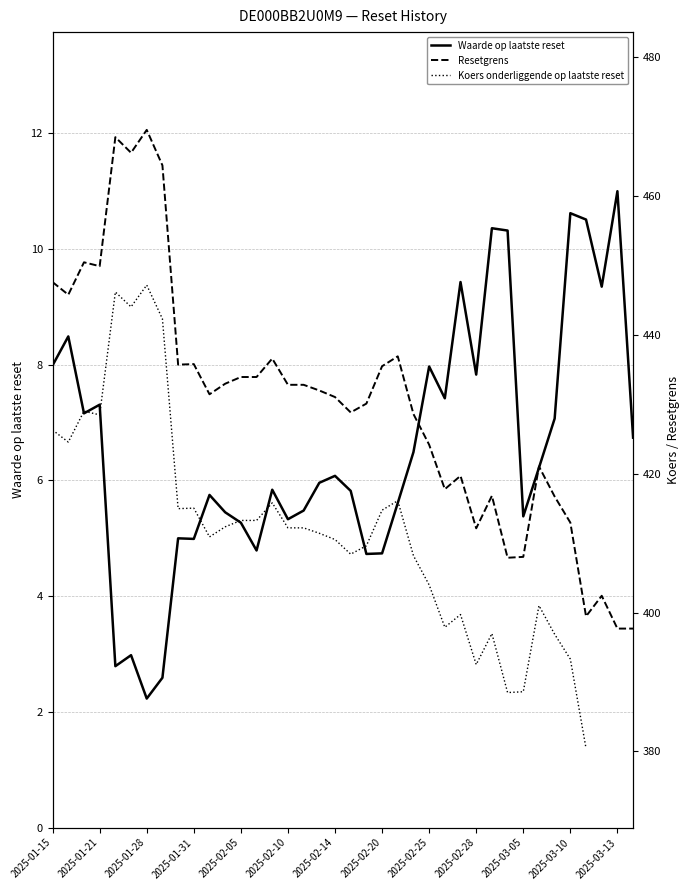

True or false: Resetgrens has more than 0 interior local peaks.

True